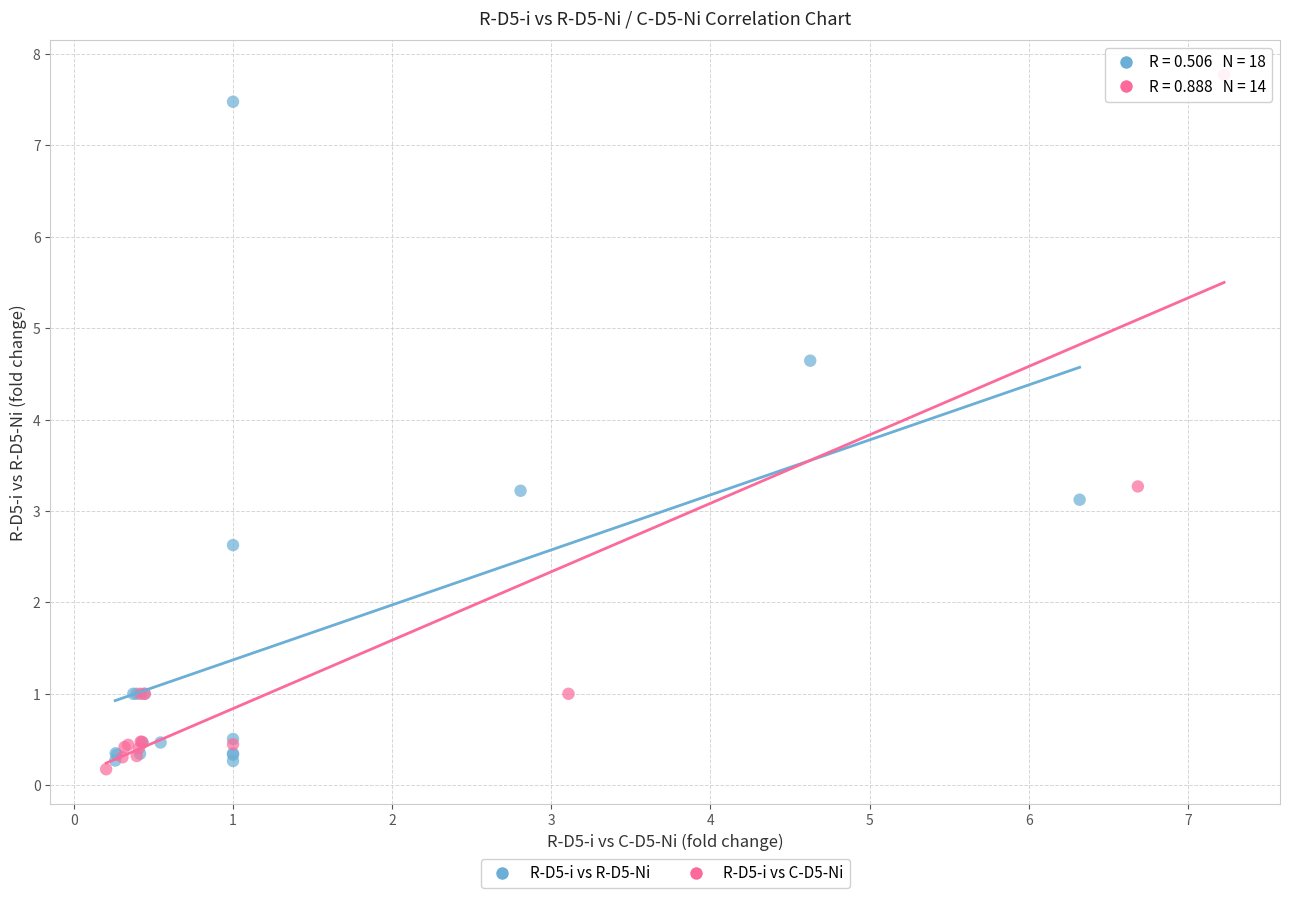

Which series has the widest spread of Y values?

R-D5-i vs C-D5-Ni